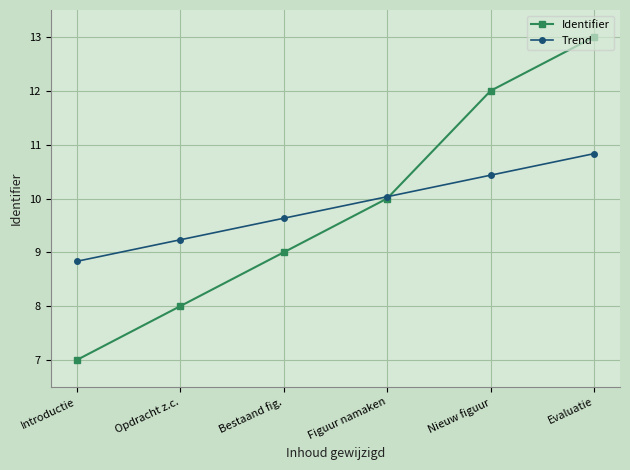

What is the difference between the highest and lowest values at Nieuw figuur?

1.6